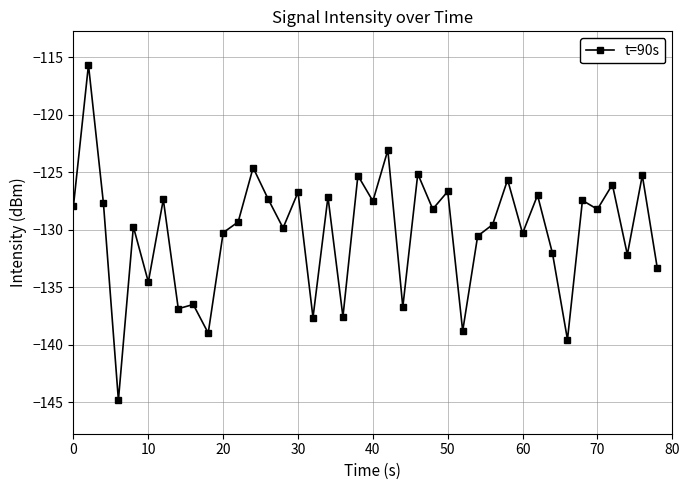

What is the difference between the maximum and minimum values?

29.2